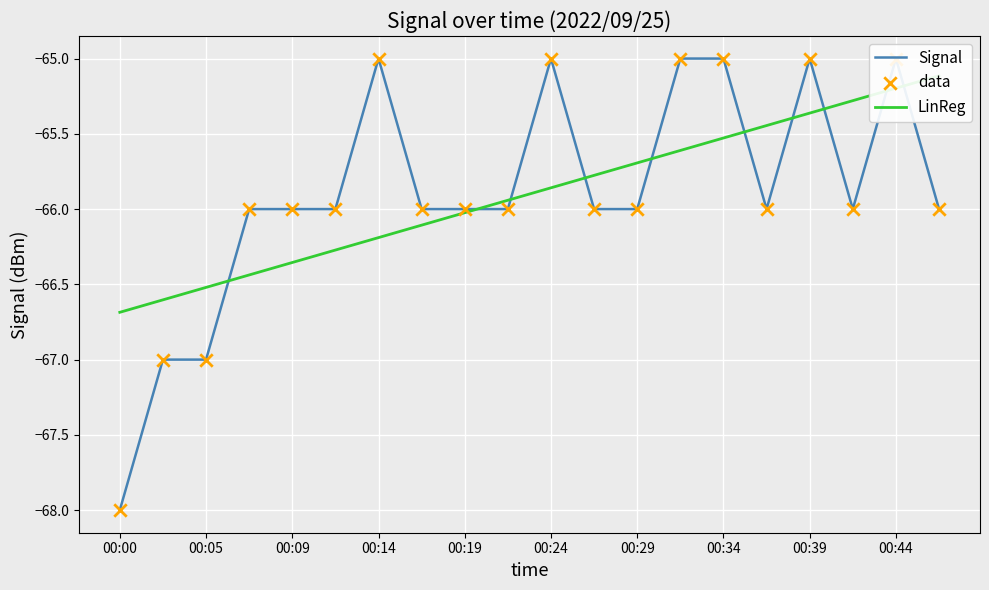

Which series reaches the minimum Y coordinate?

Signal